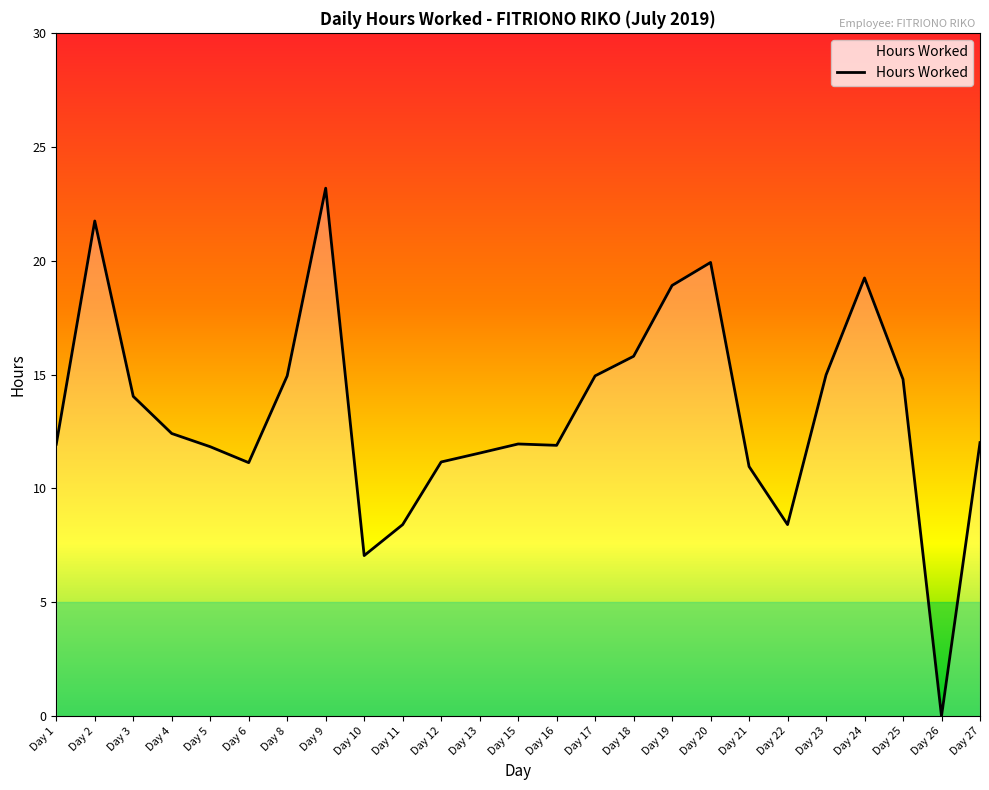

What is the average value?

13.3